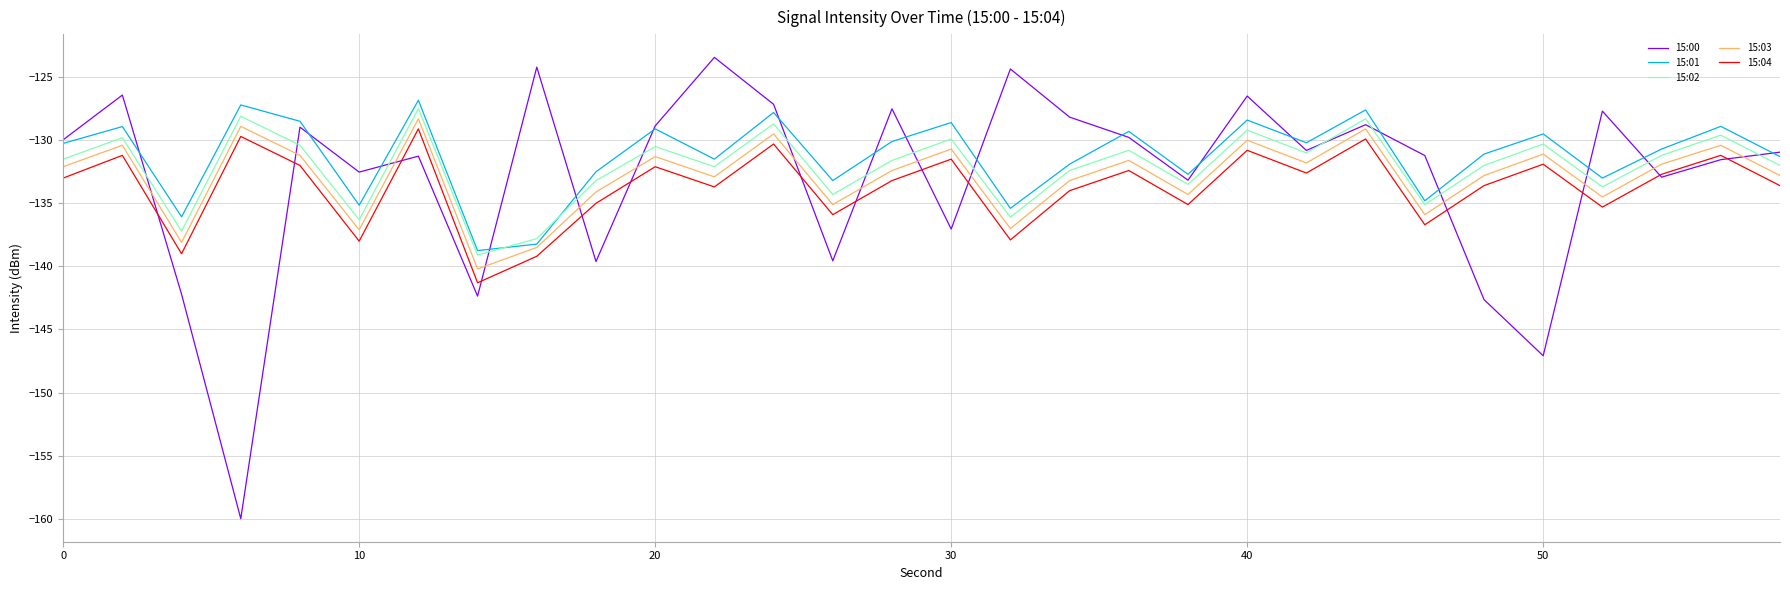

True or false: 15:01 and 15:04 intersect in this chart.

False